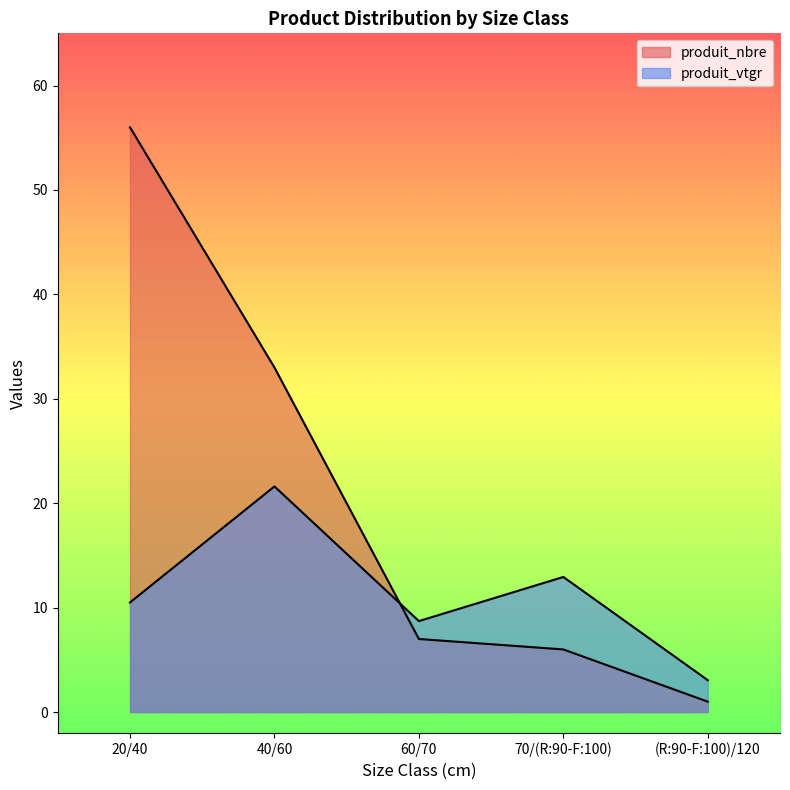

Which series has the largest total across all categories?

produit_nbre